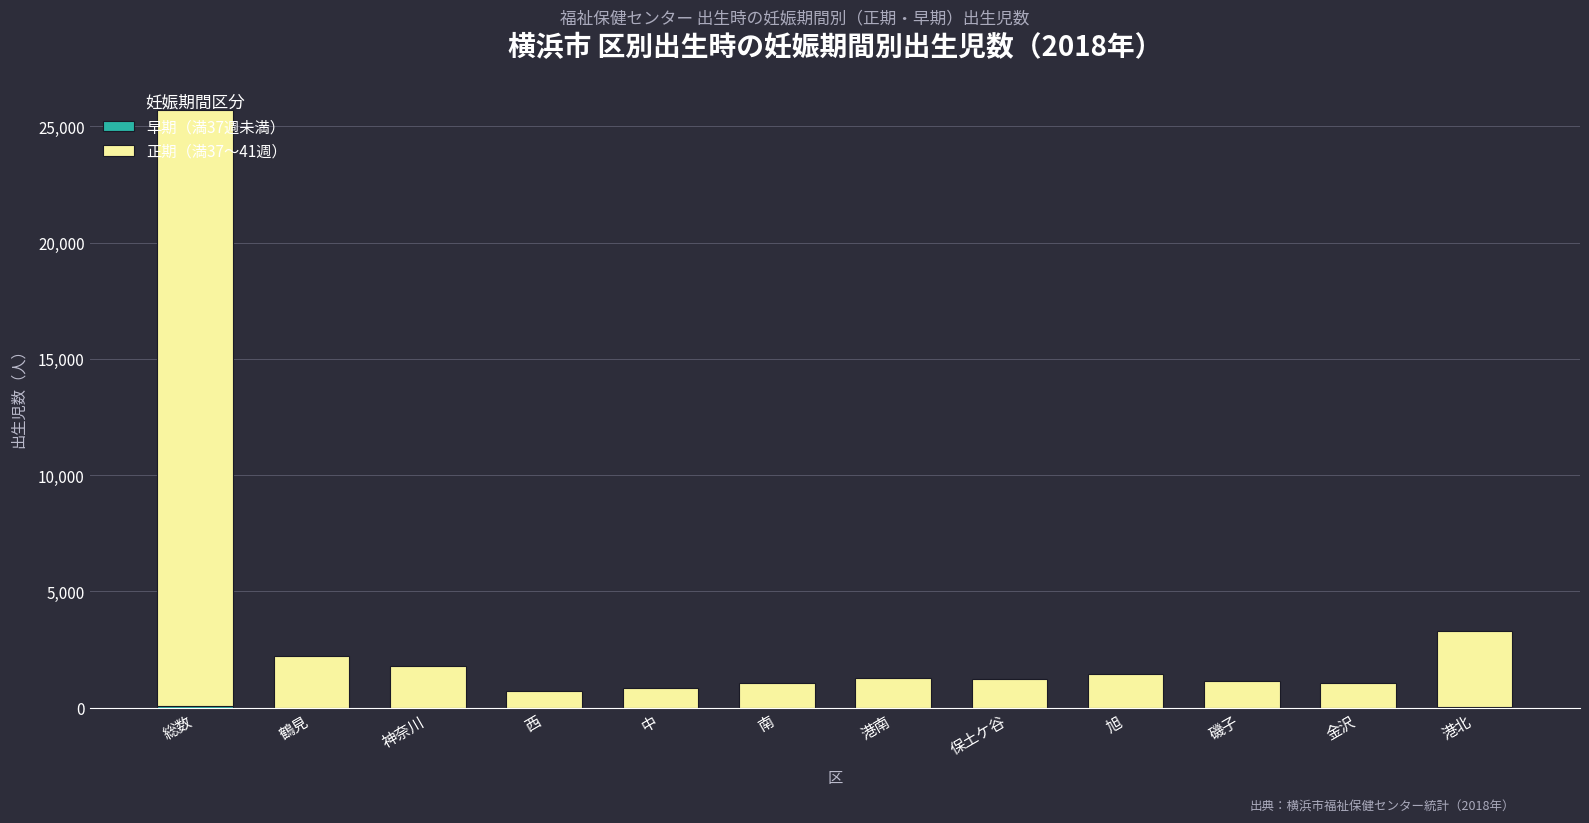

Which category has the lowest value in the 早期（満37週未満） series?

西